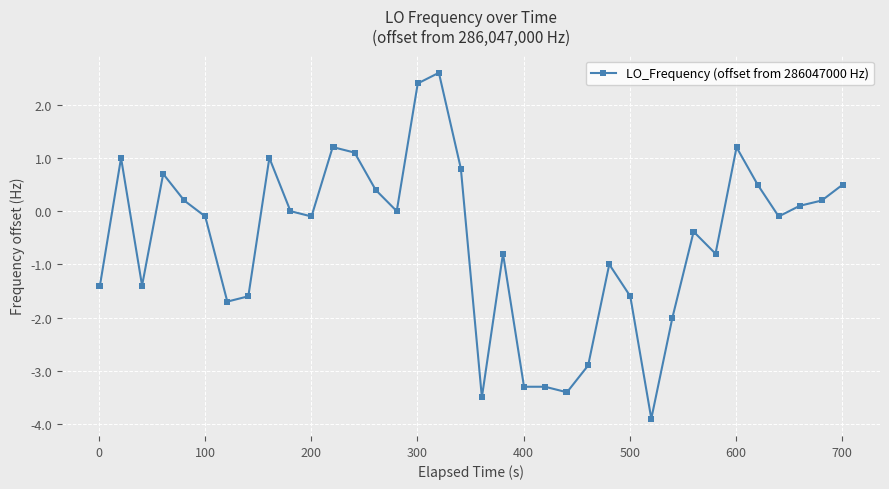

What is the maximum value shown in the chart?

2.6